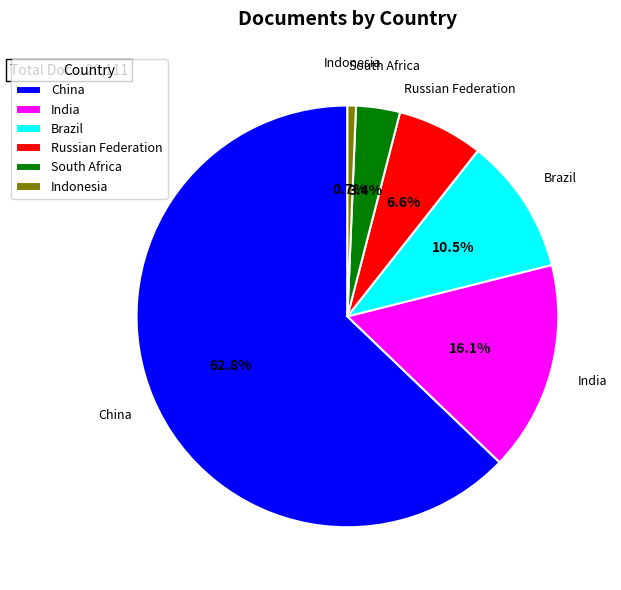

Which has a higher value, Brazil or China?

China